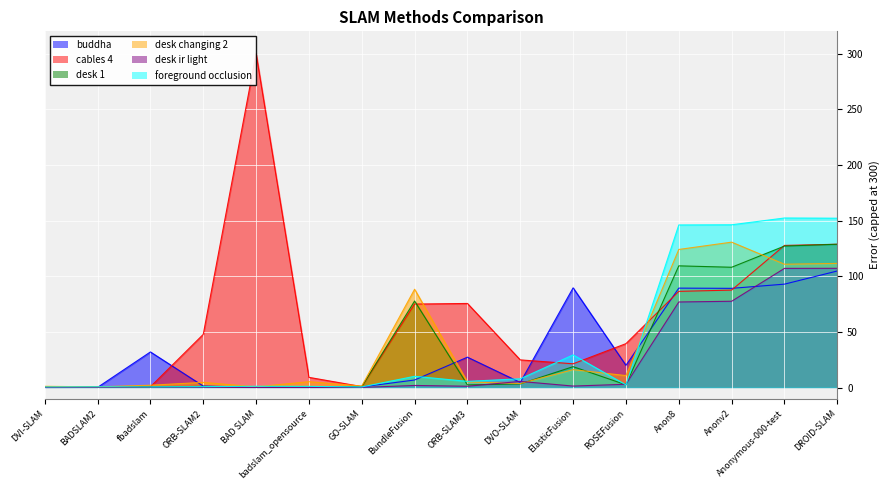

Between DVI-SLAM and DROID-SLAM, which series saw the biggest shift?

foreground occlusion